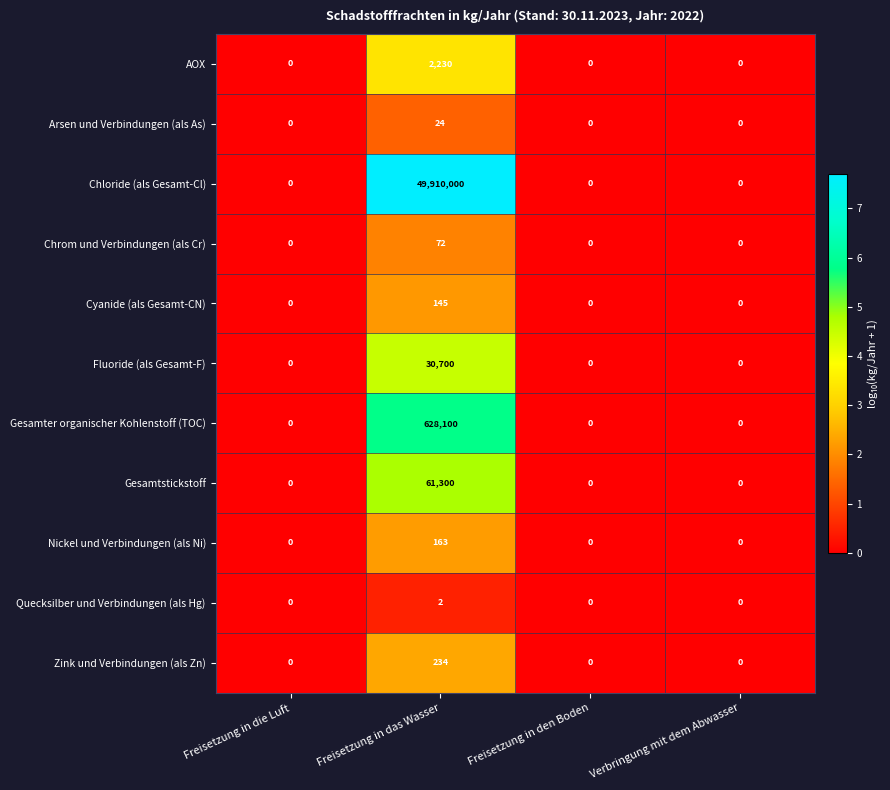

How many Arsen und Verbindungen (als As) values are between 0 and 24?

4